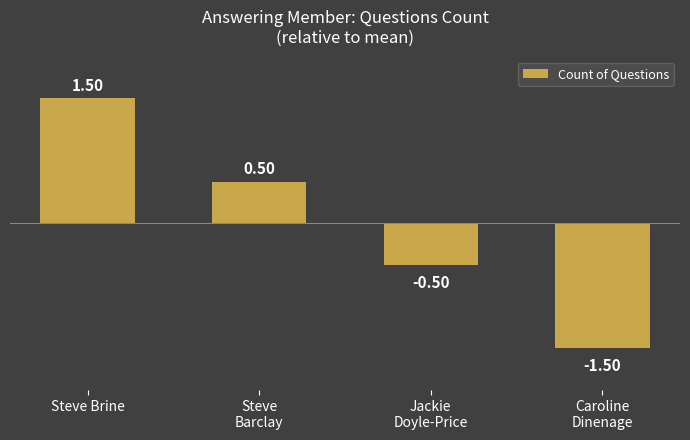

Which label corresponds to the smallest value in the chart?

Caroline
Dinenage